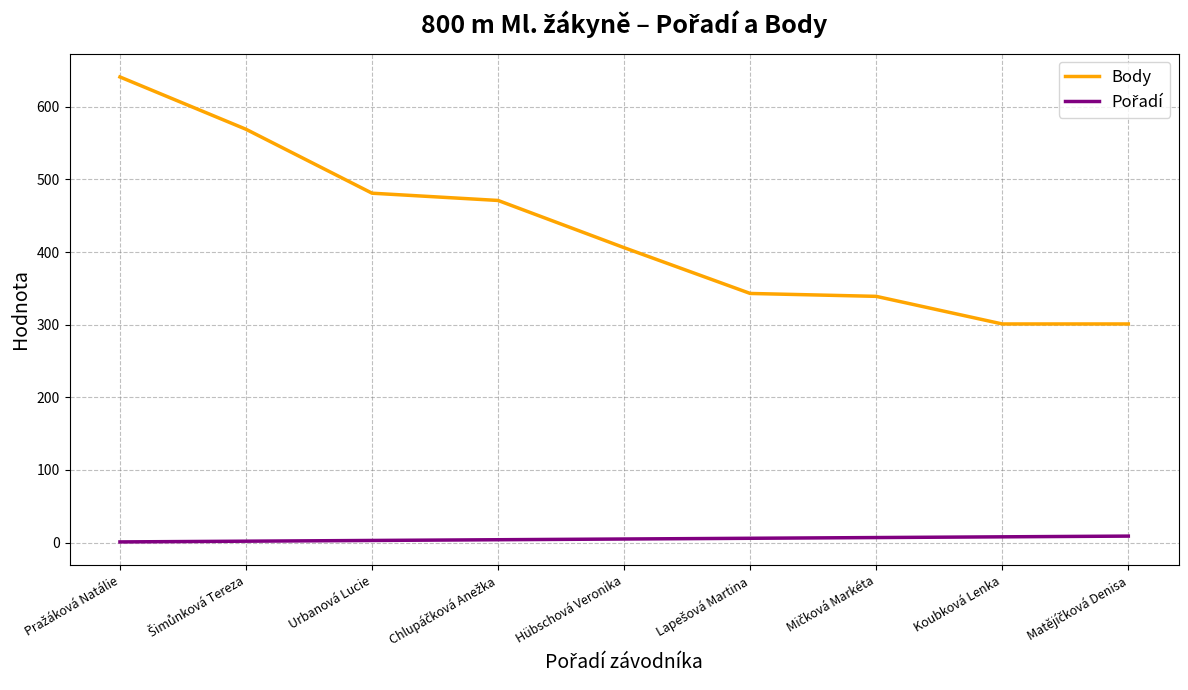

Is it true that Body equals 133 at Koubková Lenka?

False